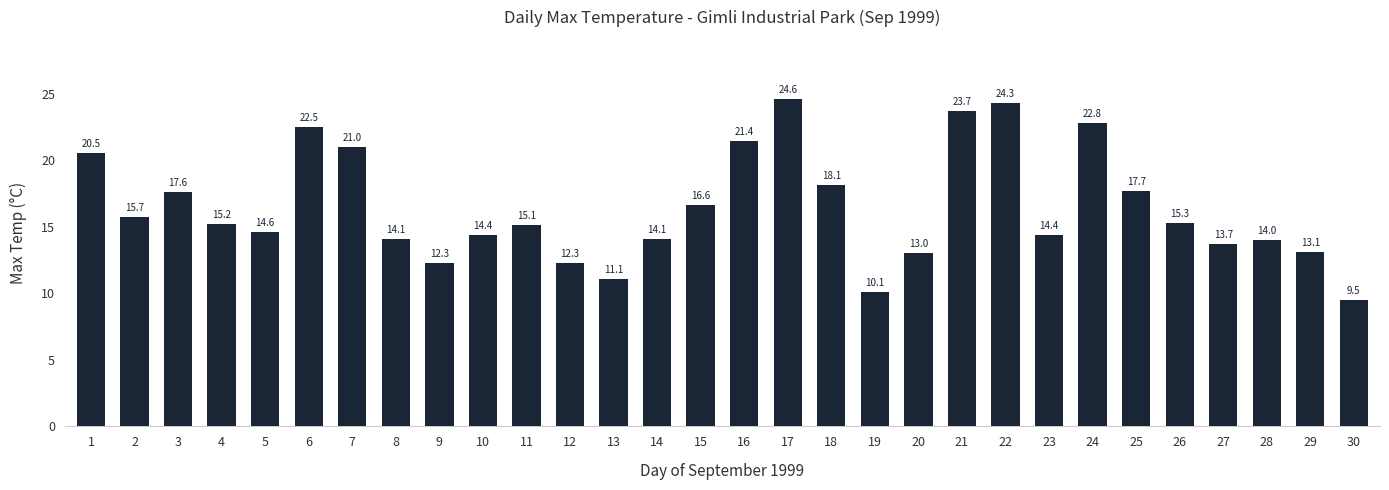

What is the average value?

16.4